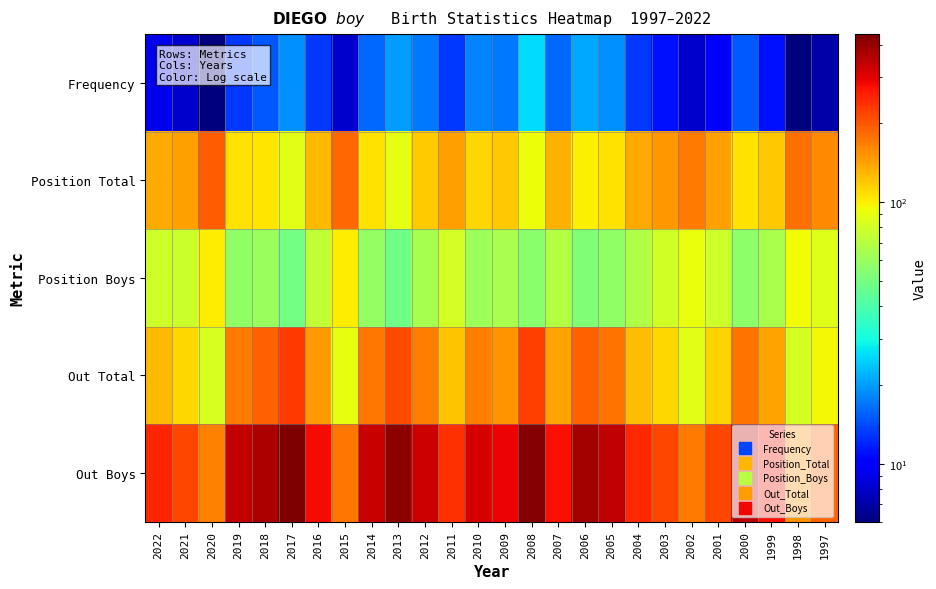

Reading right to left, extract all data points from this chart.

Frequency: 1997=7	1998=6	1999=11	2000=15	2001=10	2002=8	2003=11	2004=13	2005=19	2006=21	2007=16	2008=26	2009=17	2010=18	2011=13	2012=17	2013=20	2014=16	2015=8	2016=13	2017=19	2018=15	2019=13	2020=6	2021=8	2022=9
Position Total: 1997=159	1998=180	1999=120	2000=106	2001=143	2002=169	2003=150	2004=137	2005=107	2006=100	2007=132	2008=93	2009=120	2010=112	2011=144	2012=117	2013=88	2014=107	2015=185	2016=127	2017=87	2018=104	2019=106	2020=194	2021=144	2022=138
Position Boys: 1997=85	1998=95	1999=66	2000=56	2001=79	2002=92	2003=80	2004=68	2005=57	2006=53	2007=69	2008=55	2009=65	2010=61	2011=81	2012=64	2013=48	2014=58	2015=101	2016=73	2017=49	2018=60	2019=57	2020=102	2021=77	2022=79
Out Total: 1997=96	1998=81	1999=141	2000=177	2001=113	2002=87	2003=112	2004=125	2005=177	2006=192	2007=142	2008=222	2009=152	2010=166	2011=121	2012=167	2013=213	2014=174	2015=90	2016=147	2017=228	2018=190	2019=170	2020=83	2021=111	2022=129
Out Boys: 1997=189	1998=155	1999=275	2000=343	2001=215	2002=169	2003=215	2004=247	2005=343	2006=379	2007=276	2008=430	2009=293	2010=315	2011=238	2012=327	2013=414	2014=331	2015=174	2016=281	2017=439	2018=371	2019=339	2020=165	2021=215	2022=252